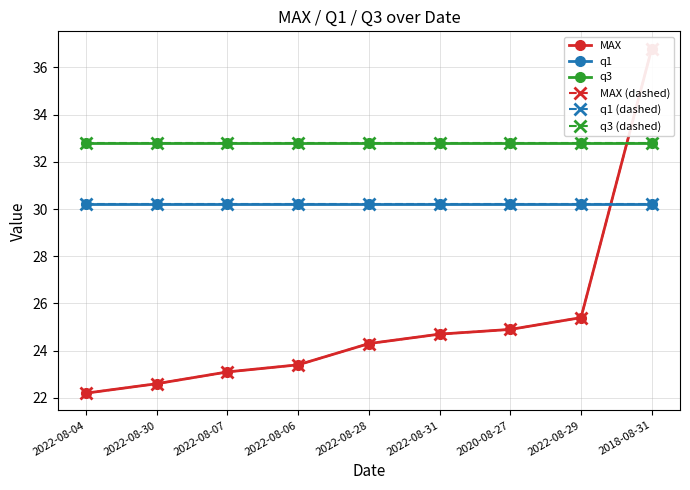

How many data points in MAX are above 24?

5